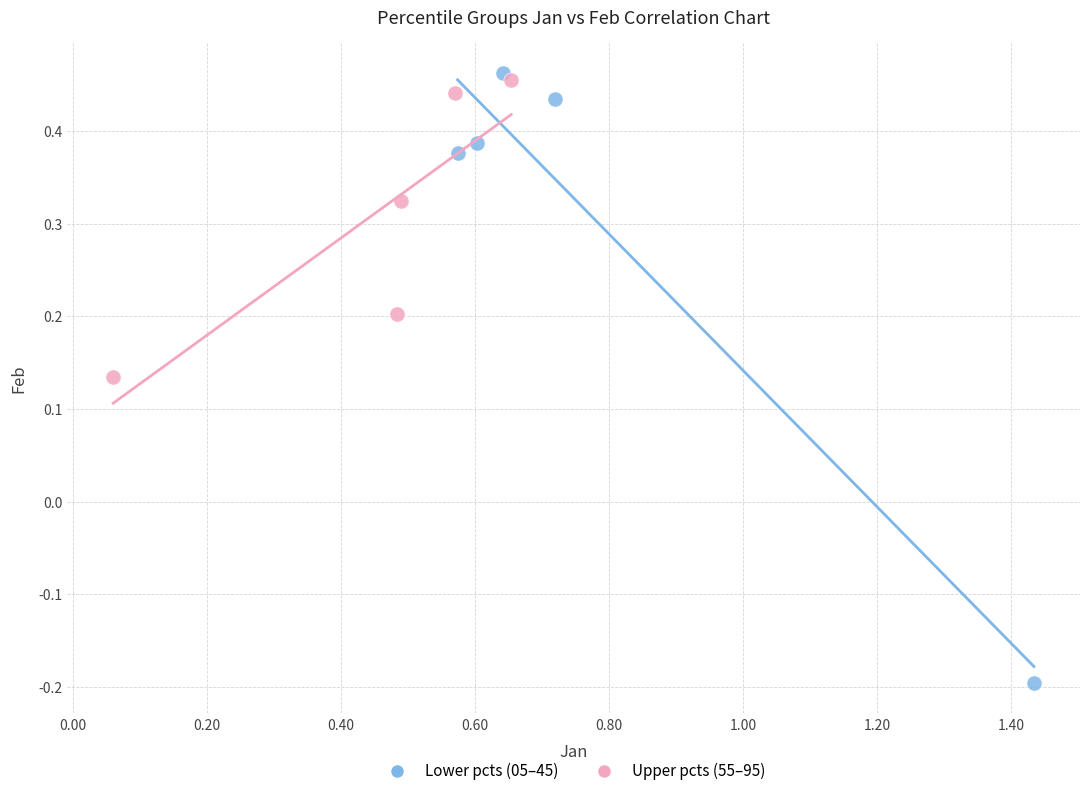

Which series has the widest spread of Y values?

Lower pcts (05–45)